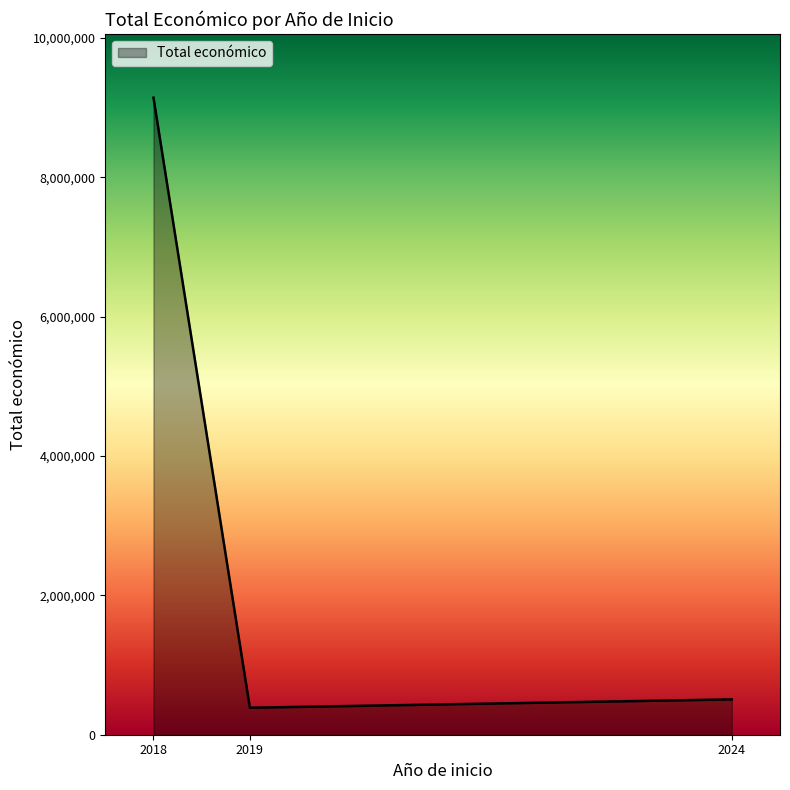

Reading left to right, list all the values displayed in this chart.

9144565	387426	507255